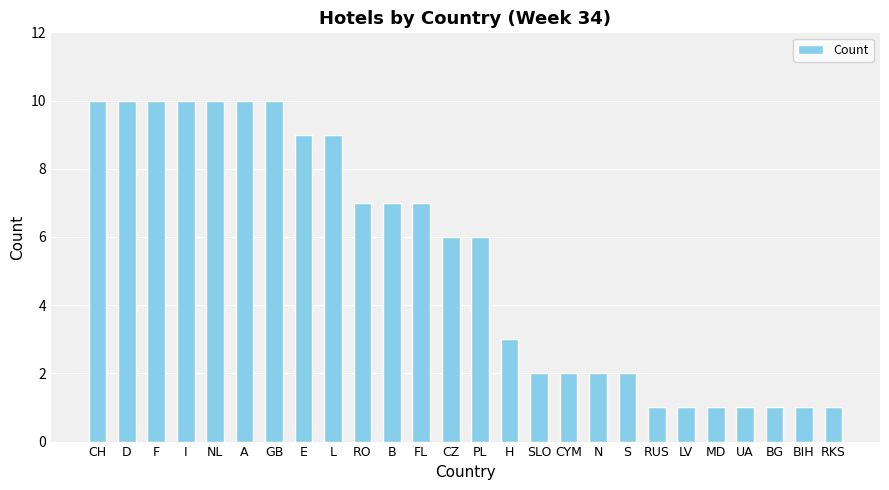

What position from the left is NL?

5